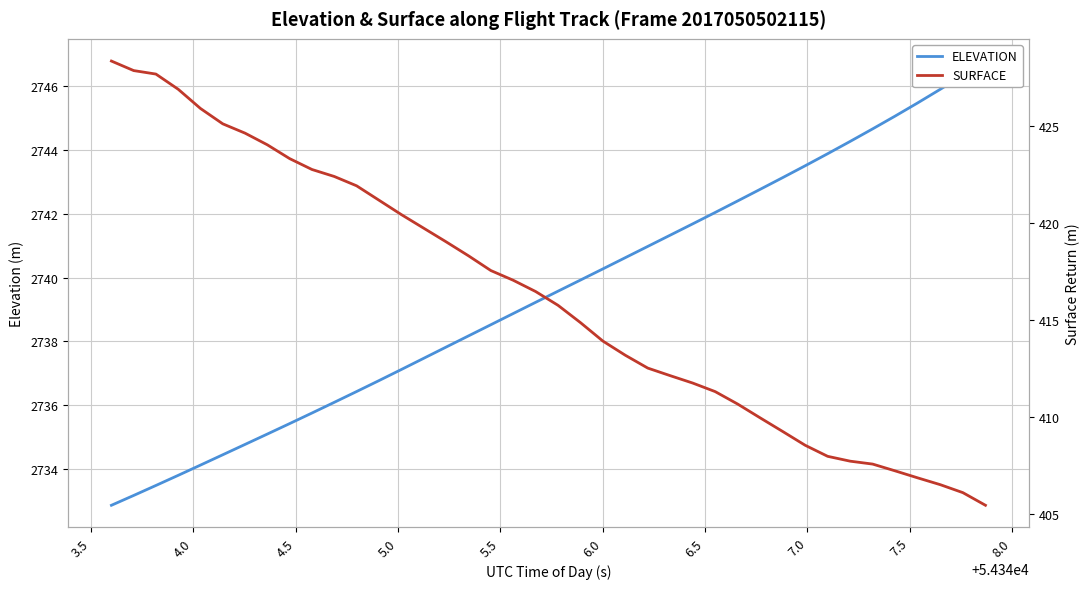

How many lines are shown in the chart?

2